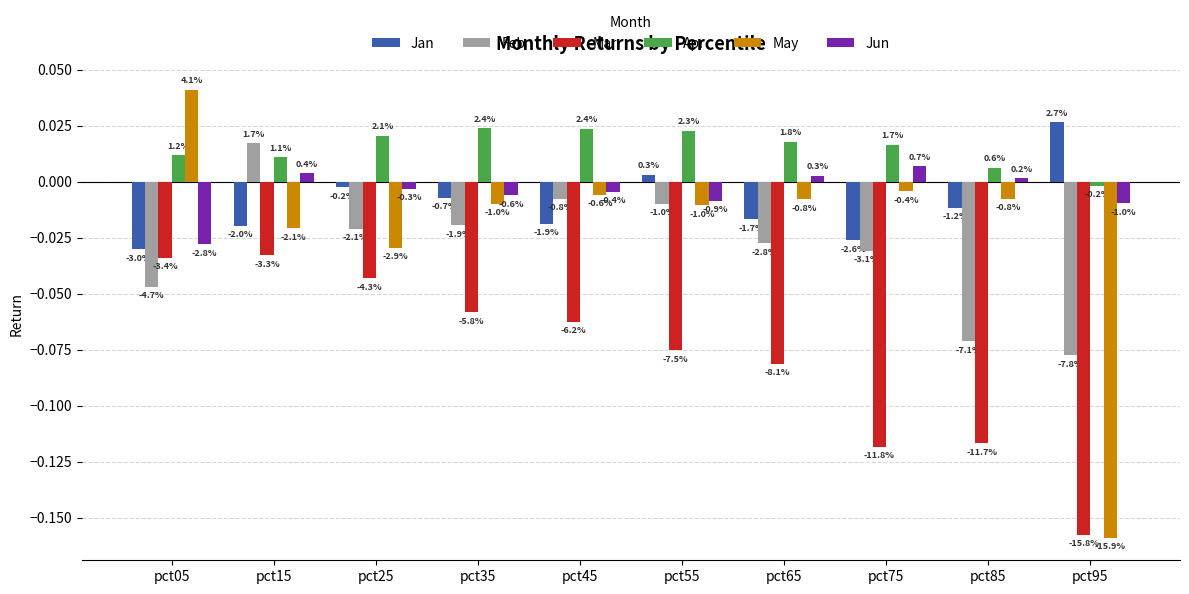

Reading left to right, transcribe all the data shown in this chart.

Jan: -0.0	-0.0	-0.0	-0.0	-0.0	0.0	-0.0	-0.0	-0.0	0.0
Feb: -0.0	0.0	-0.0	-0.0	-0.0	-0.0	-0.0	-0.0	-0.1	-0.1
Mar: -0.0	-0.0	-0.0	-0.1	-0.1	-0.1	-0.1	-0.1	-0.1	-0.2
Apr: 0.0	0.0	0.0	0.0	0.0	0.0	0.0	0.0	0.0	-0.0
May: 0.0	-0.0	-0.0	-0.0	-0.0	-0.0	-0.0	-0.0	-0.0	-0.2
Jun: -0.0	0.0	-0.0	-0.0	-0.0	-0.0	0.0	0.0	0.0	-0.0